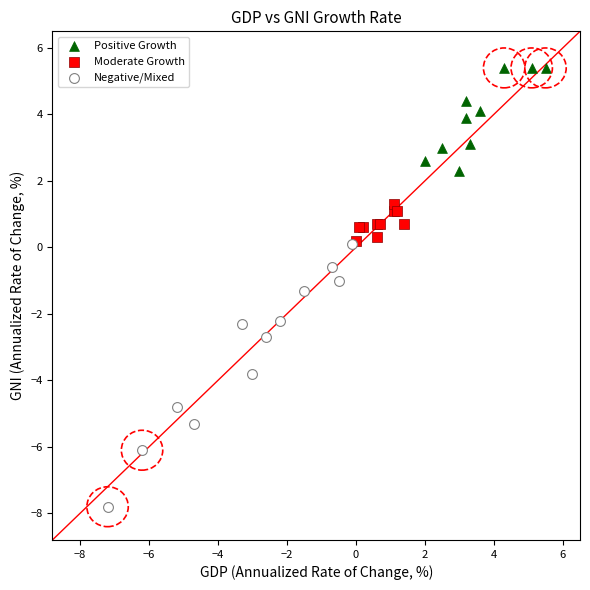

Which series has the widest spread of Y values?

Negative/Mixed